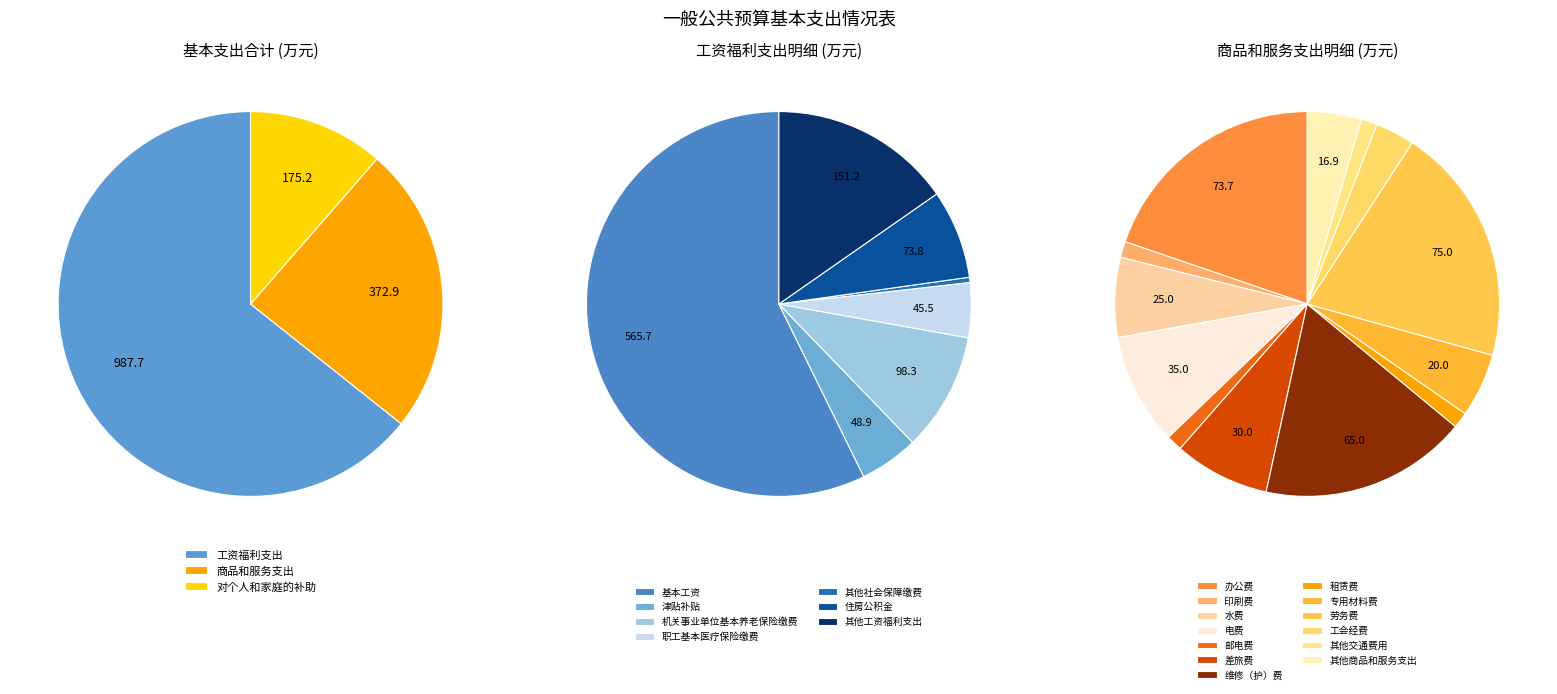

The 对个人和家庭的补助 slice represents 11% of the pie. True or false?

True